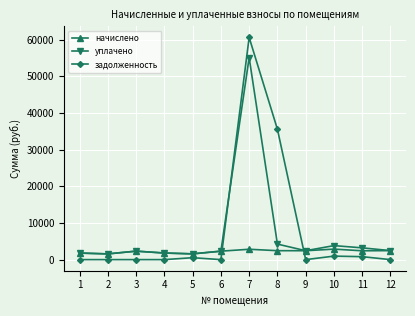

What is the sum of all начислено values?

26732.5